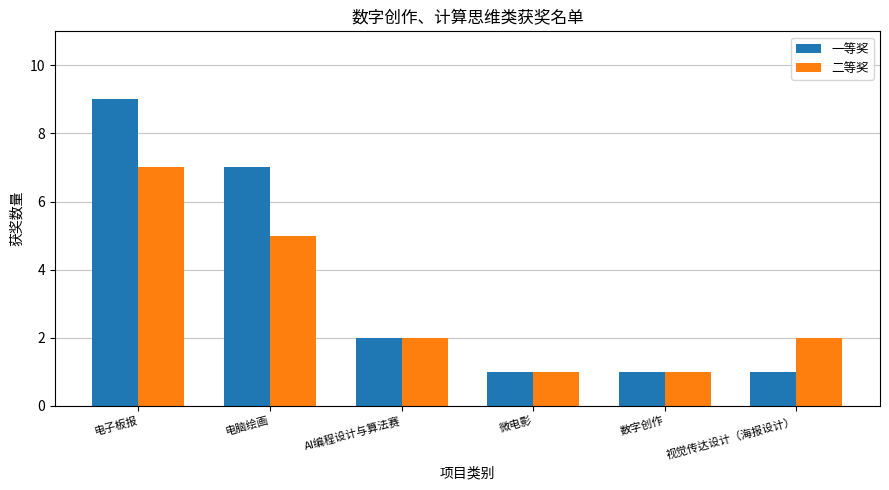

Read the 一等奖 value at 数字创作.

1